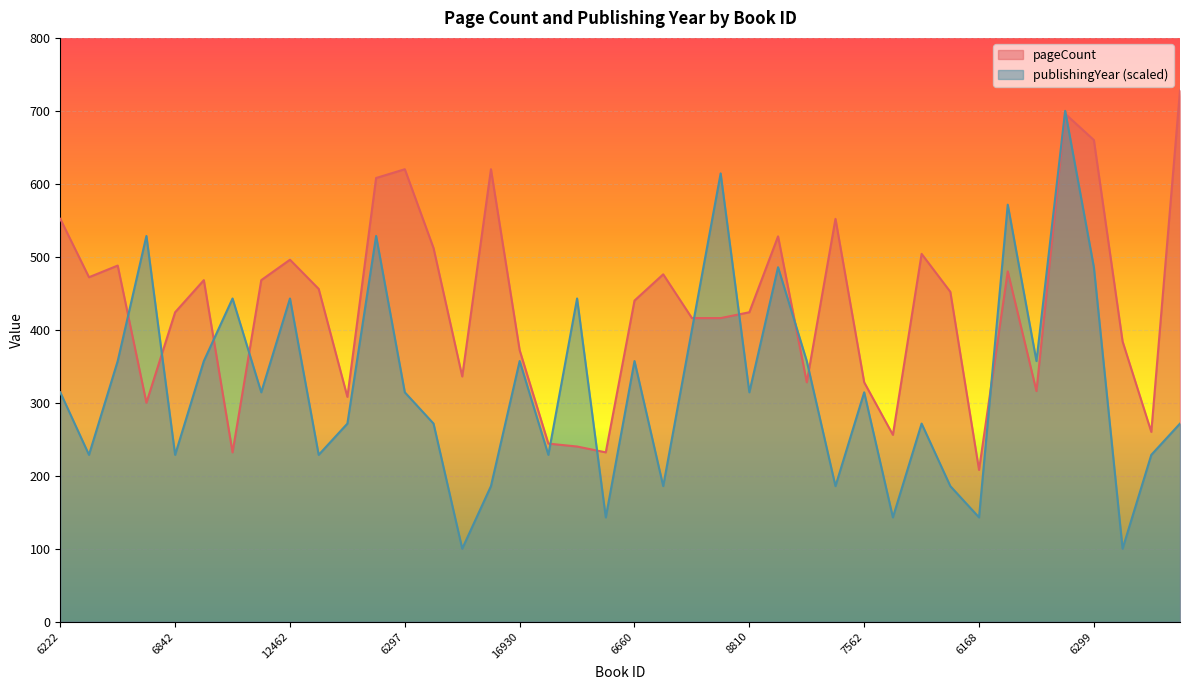

What is the total value across all series at 7562?

642.3